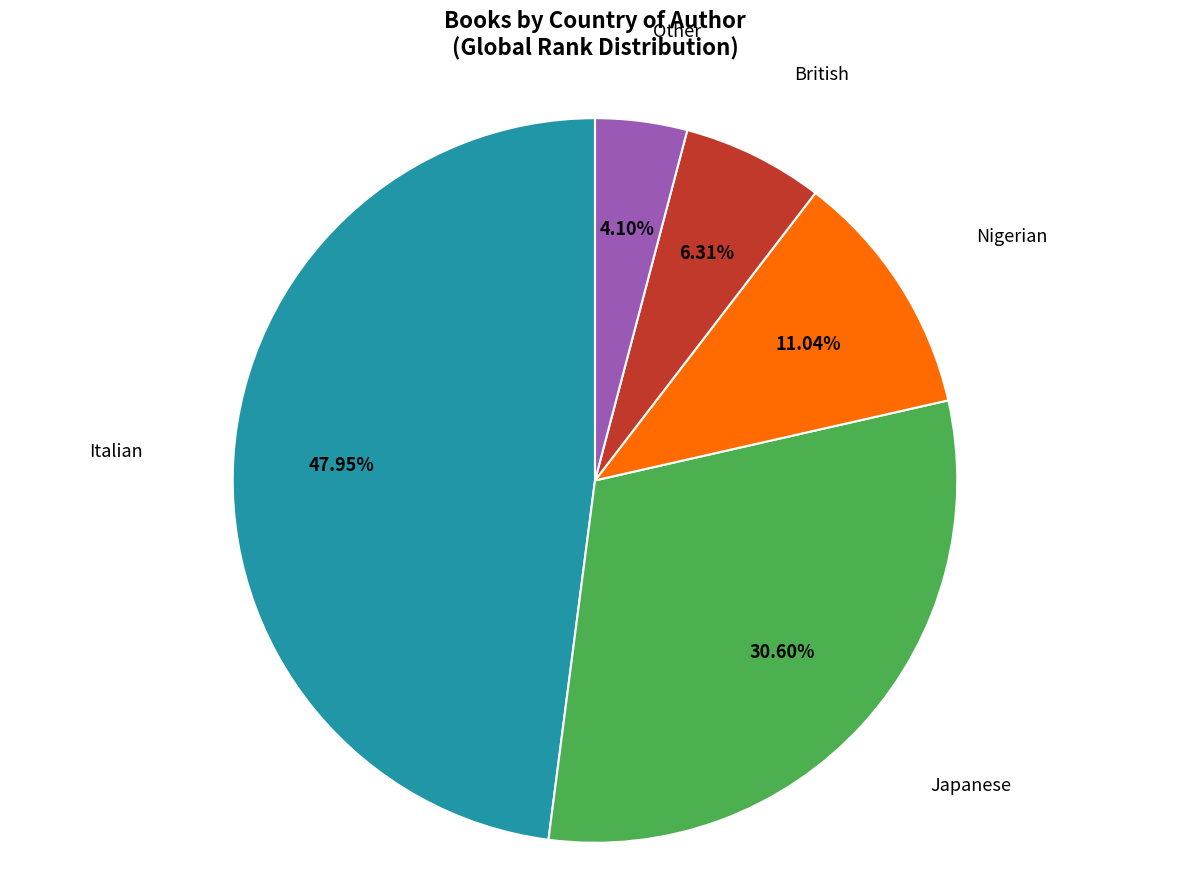

Is there a majority slice in this chart?

No